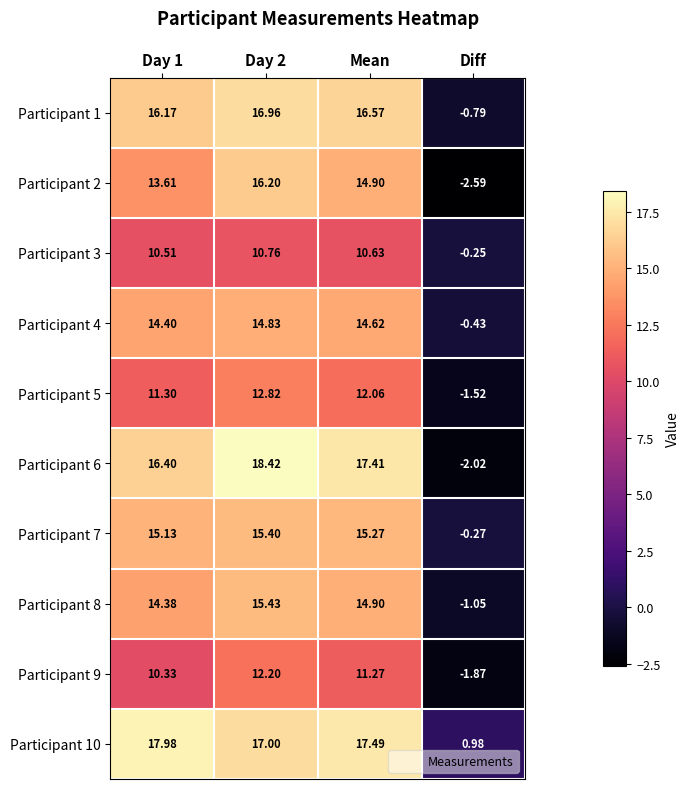

Is the value of Participant 2 at Mean greater than the value of Participant 7 at Day 1?

No